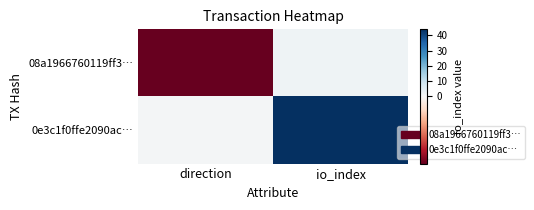

Rank the series by their average value, from lowest to highest.

08a1966760119ff3…, 0e3c1f0ffe2090ac…